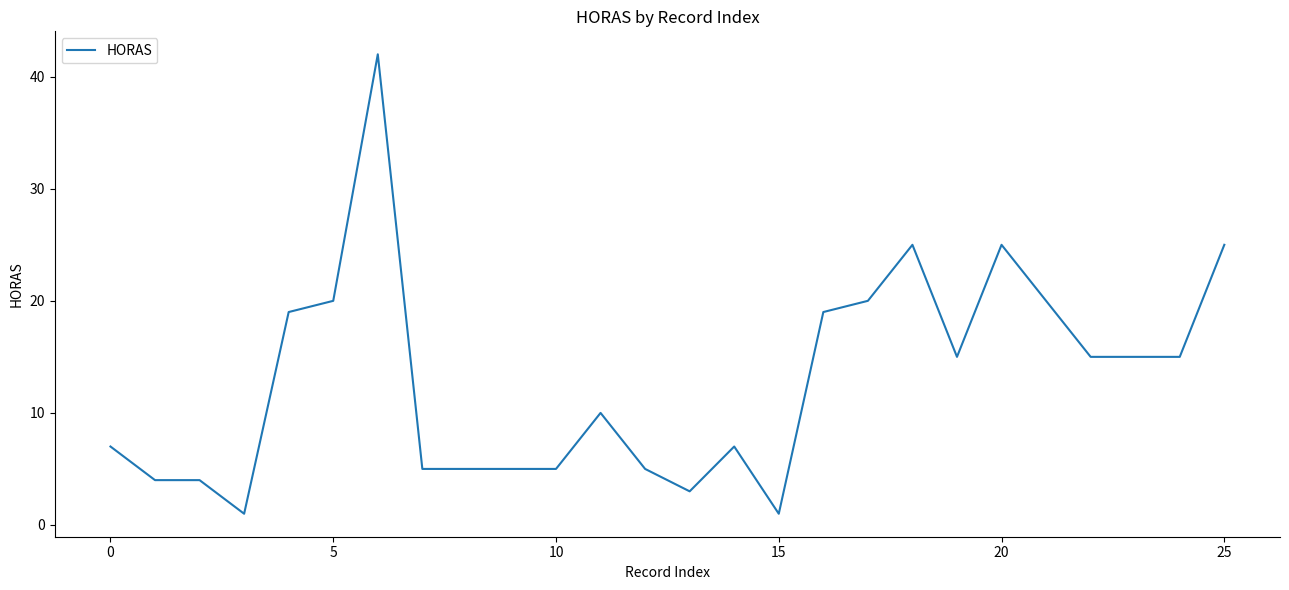

What is the difference between the maximum and minimum values?

41